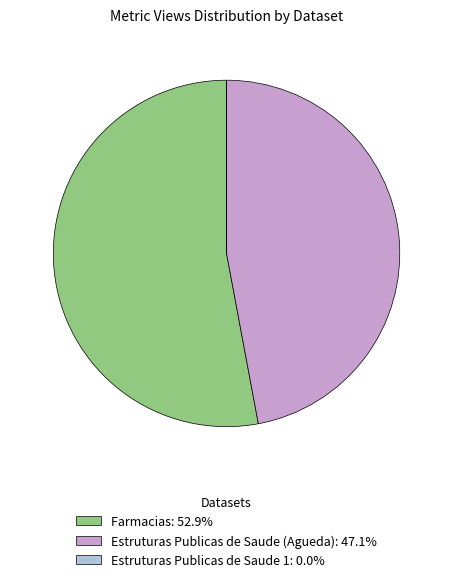

The Estruturas Publicas de Saude (Agueda) slice represents 47% of the pie. True or false?

True